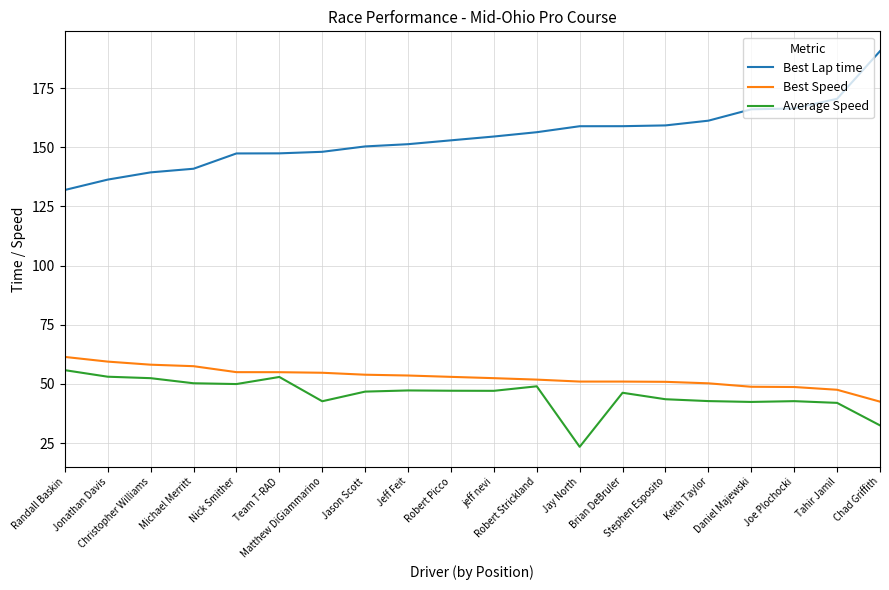

True or false: Best Lap time and Best Speed intersect in this chart.

False